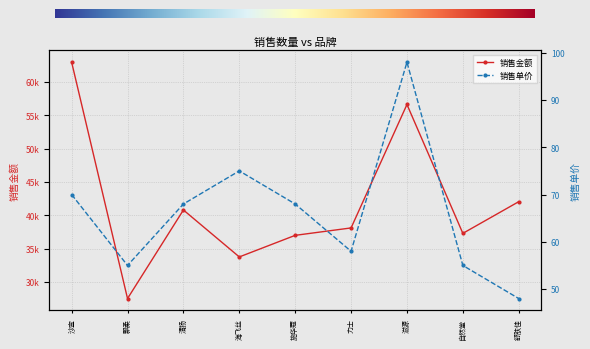

At which category is the sum across all series the highest?

沙宣